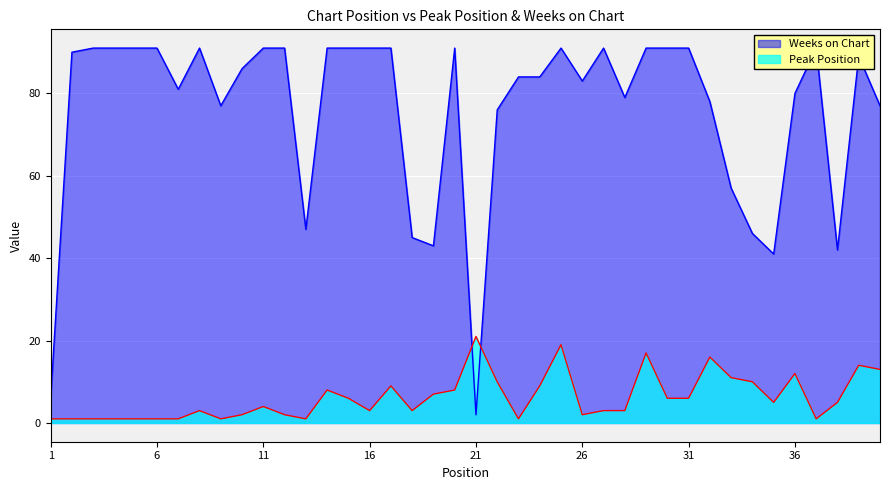

Rank the series by their average value, from highest to lowest.

Weeks on Chart, Peak Position